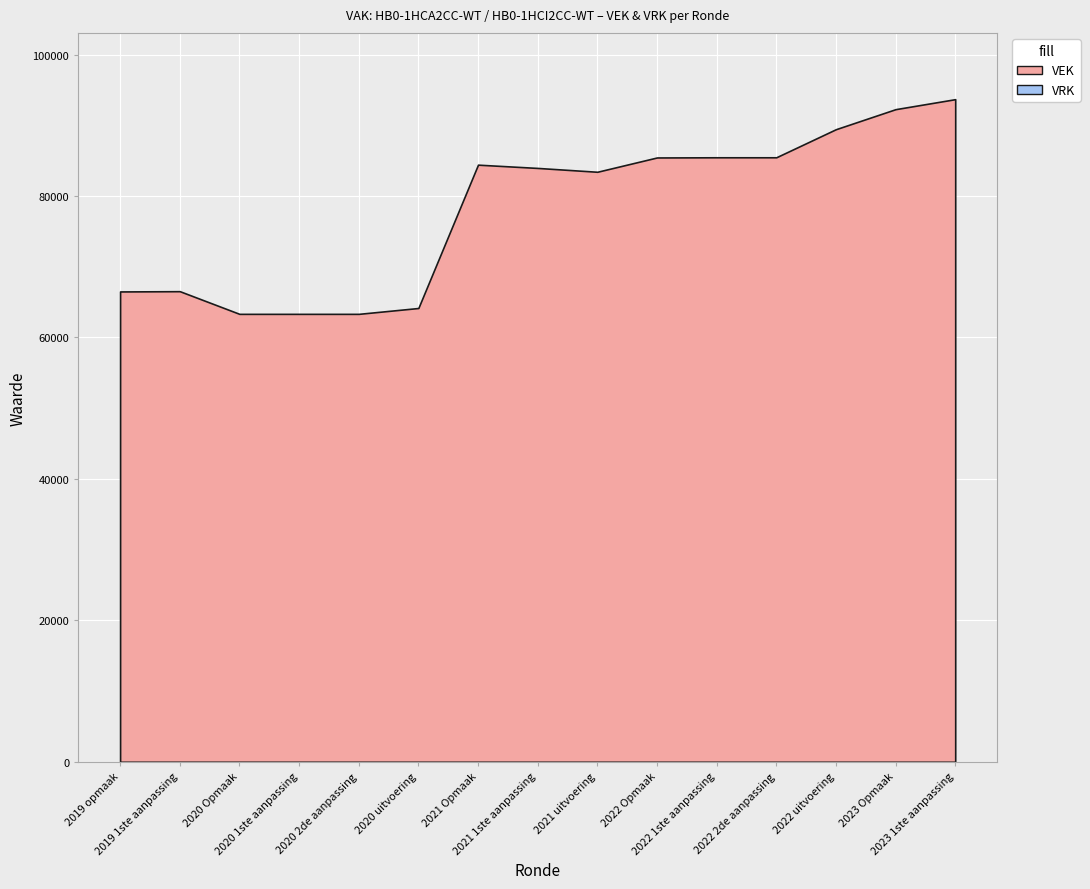

Which series has the largest total across all categories?

VEK